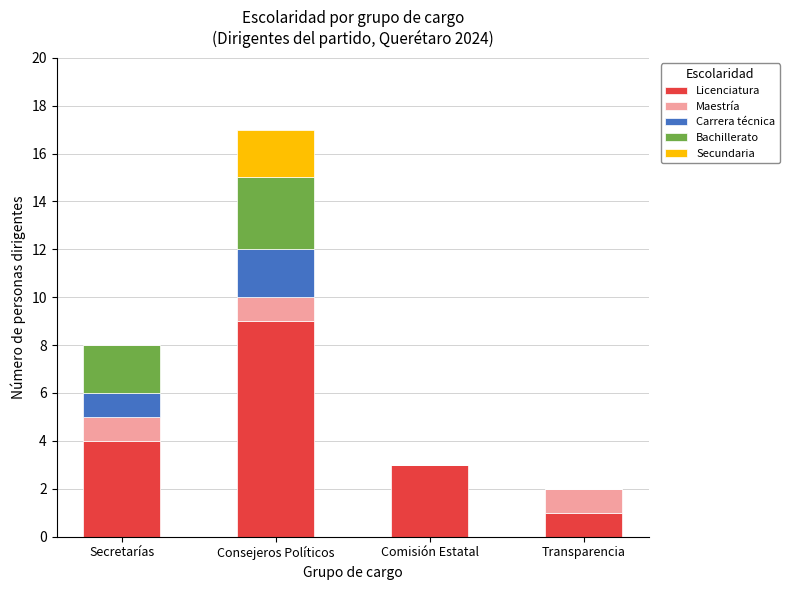

At which category is the sum across all series the highest?

Consejeros Políticos